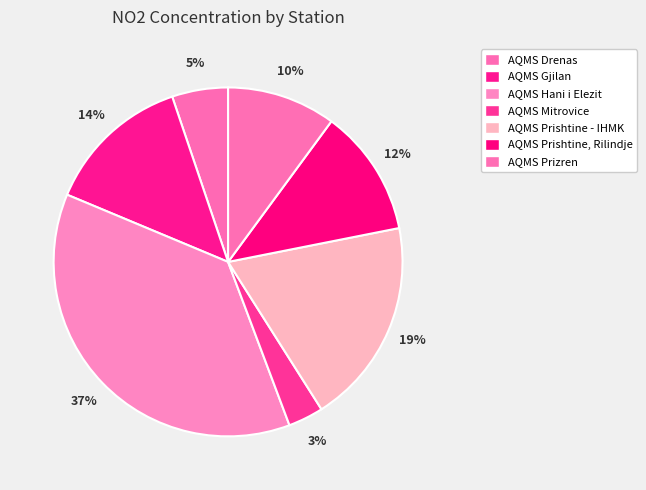

Count the number of slices in the pie.

7